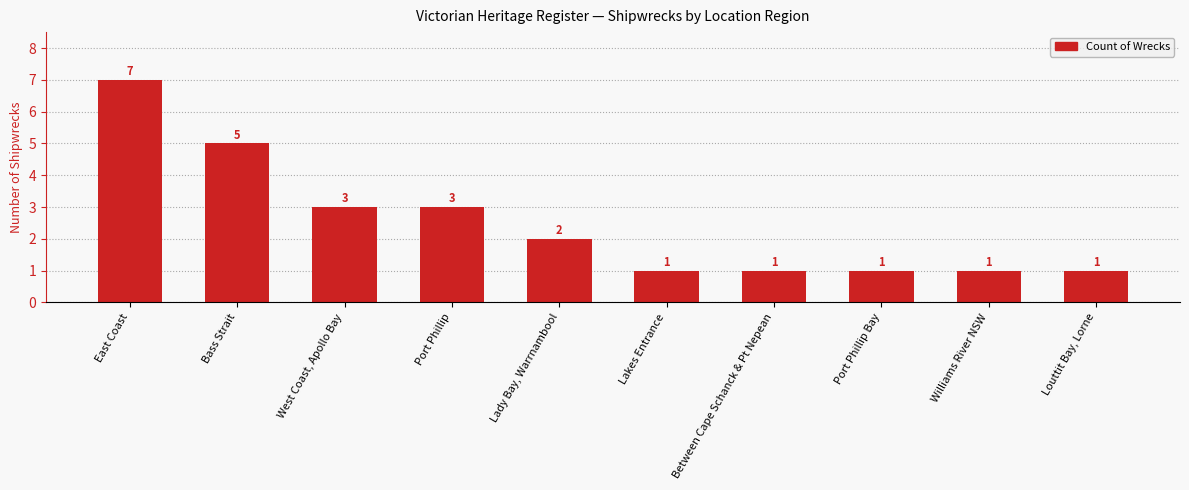

What is the difference between the second highest and second lowest values?

4